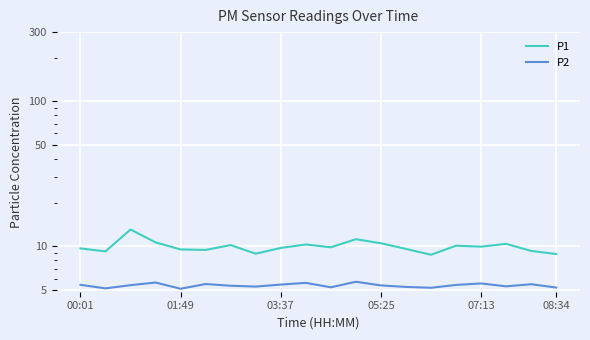

The value of P1 at 17 is 10.4. True or false?

True